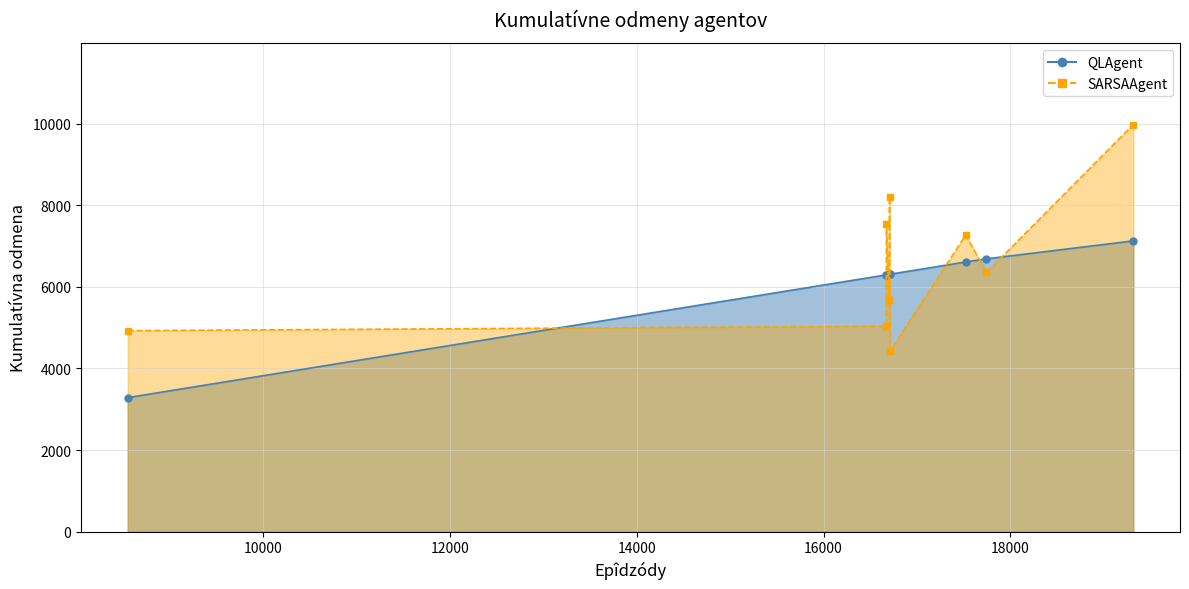

What is the value of the 4th point from the left?

6309